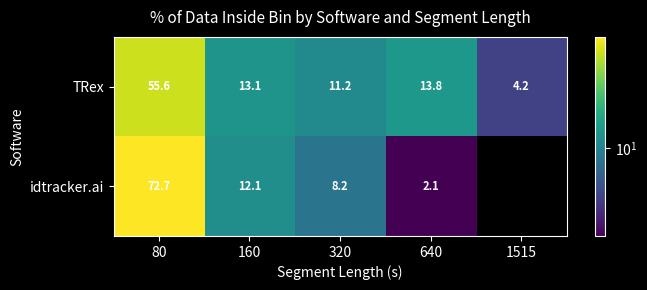

Is it true that TRex equals 55.6 at 80?

True